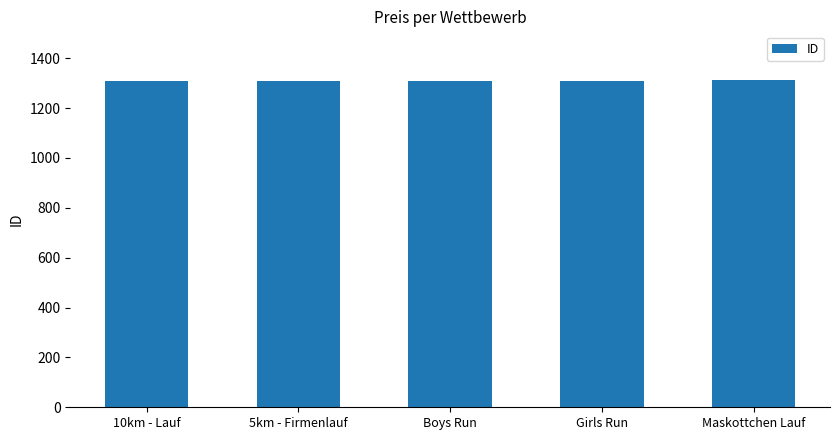

What is the change in value from 10km - Lauf to Maskottchen Lauf?

+4